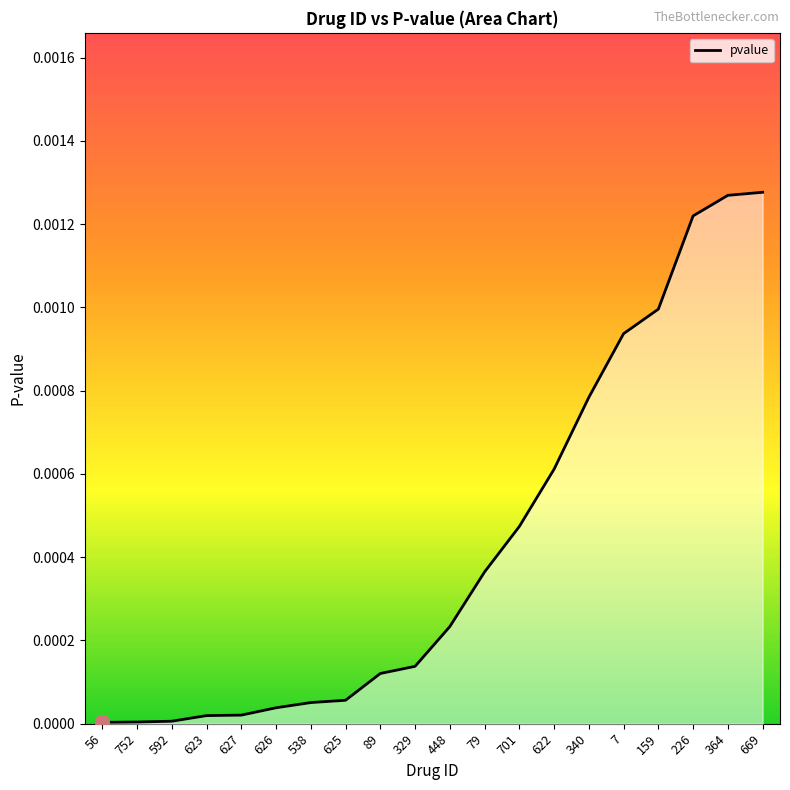

The chart shows a value of 0.0 at 752. True or false?

True